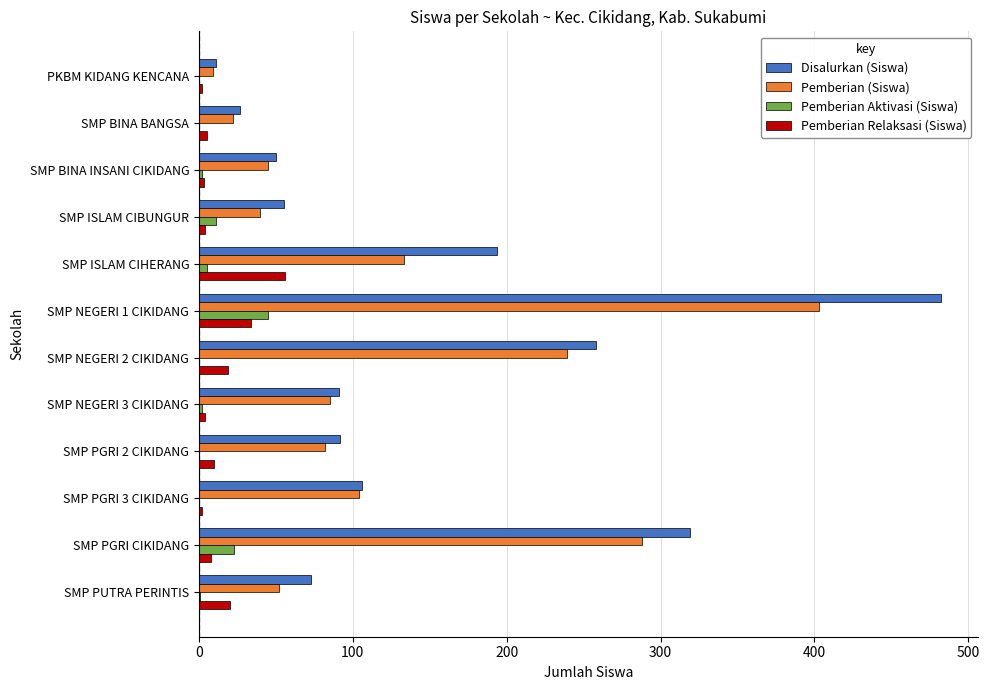

Which series changed the most between PKBM KIDANG KENCANA and SMP NEGERI 3 CIKIDANG?

Disalurkan (Siswa)